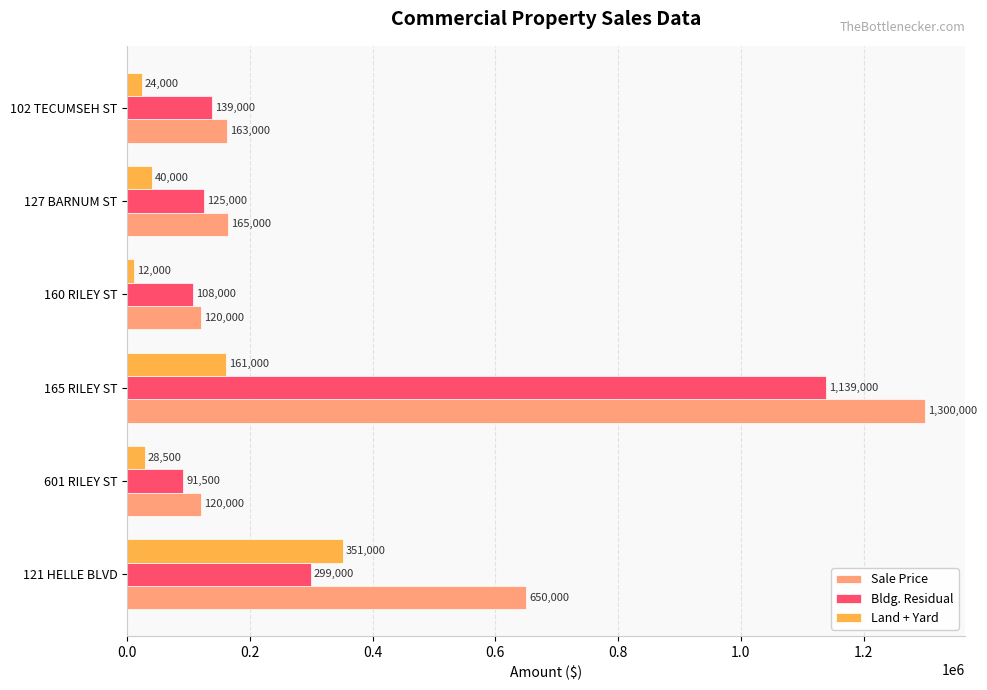

True or false: Bldg. Residual has a value of 91500 at 601 RILEY ST.

True